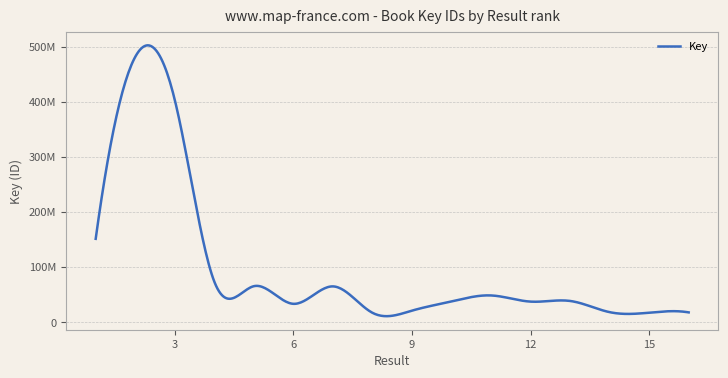

Does the chart display data point markers on the line(s)?

No